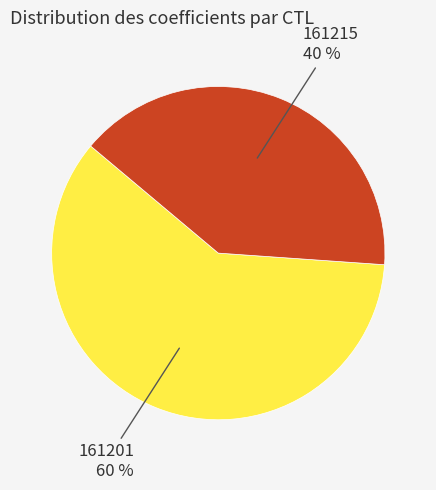

To the nearest percent, what percentage of the pie is 161201?

60%